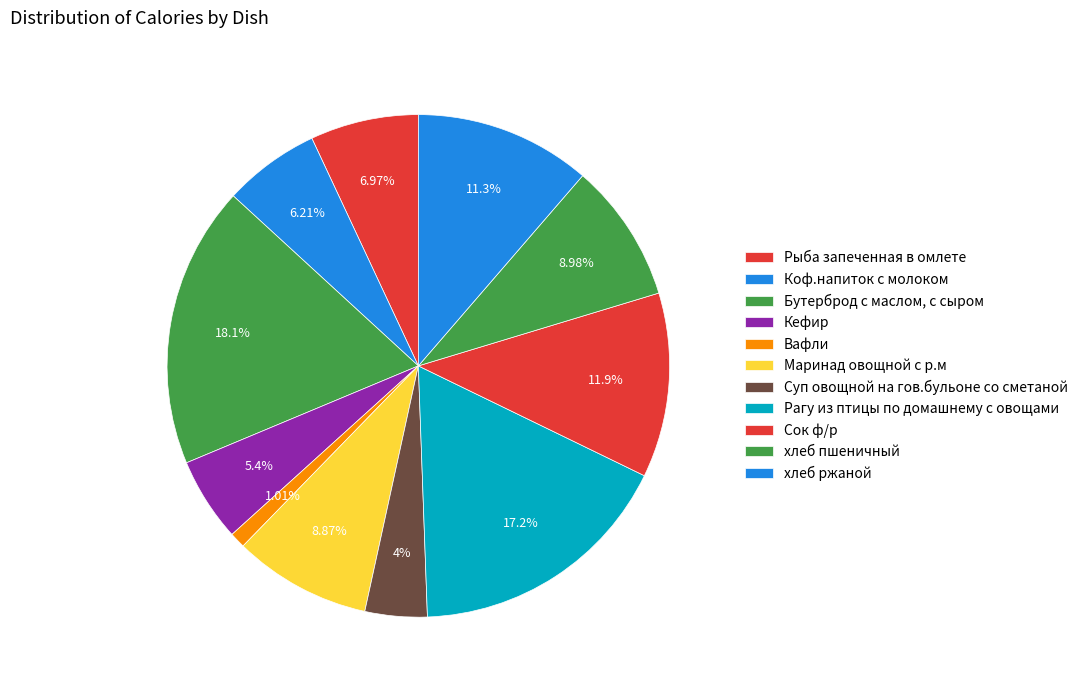

How many segments does this pie chart have?

11